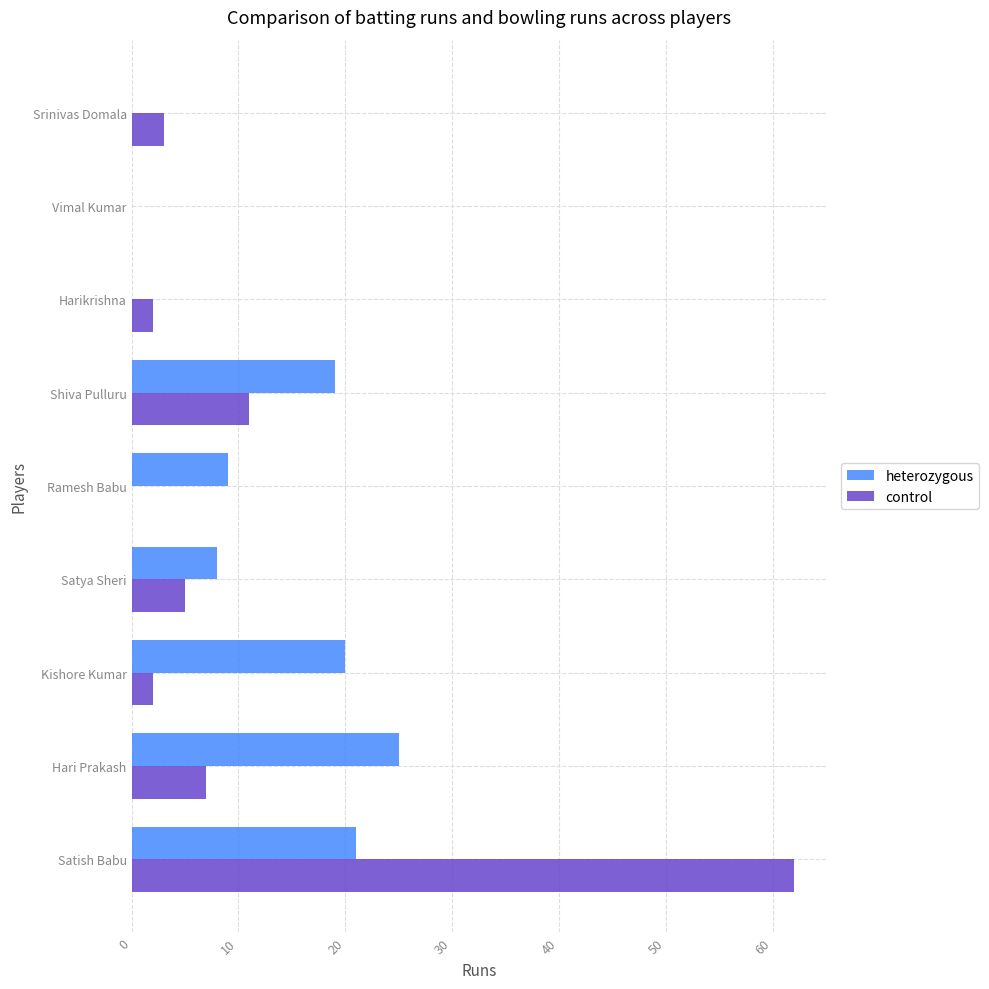

True or false: control has a value of 2 at Harikrishna.

True